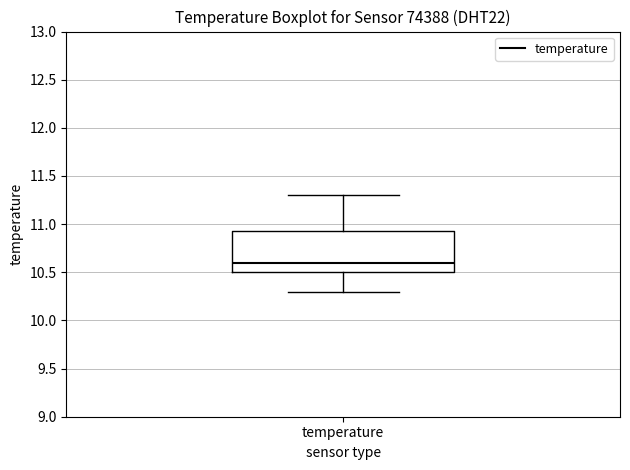

Transcribe this box plot: give where the median line is, the range the box spans, and where the two whiskers end, as read against the y-axis. The values are not printed on the chart, so give them approximately, as read against the axis.

median 10.60, box 10.50 to 10.95, whiskers 10.30 to 11.30